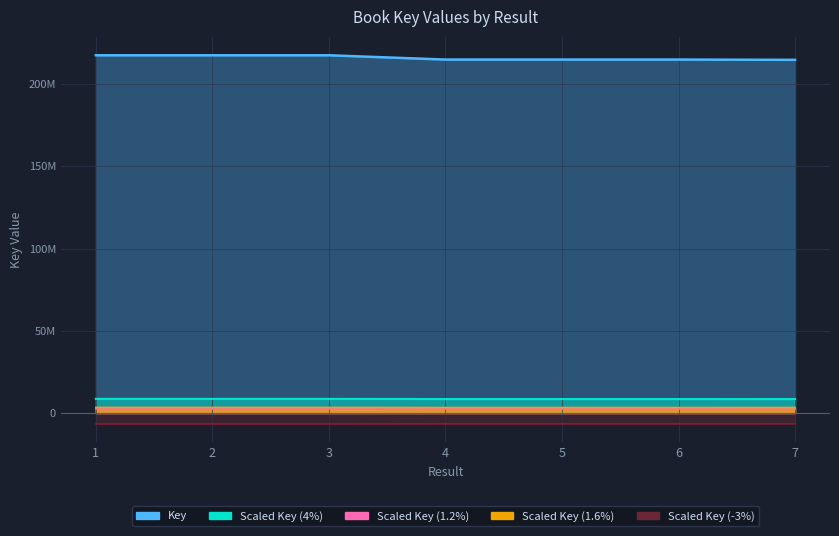

Reading left to right, what are all the values shown in this chart?

217456479	217459149	217459206	214855504	214855588	214855547	214688152